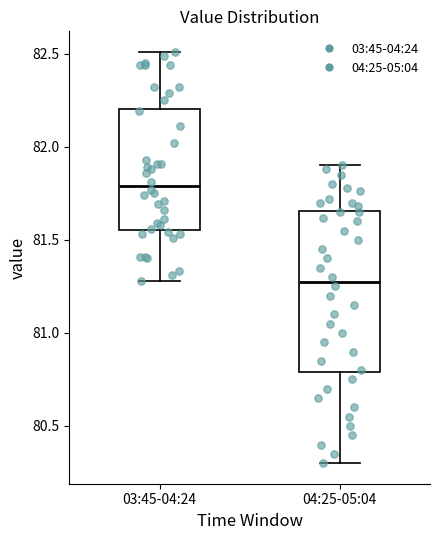

Reading left to right, read every box against the y-axis: the position of its median line, the range the box covers, and the ends of its whiskers. The values are not printed on the chart, so give them approximately, as read against the axis.

03:45-04:24: median 81.80, box 81.55 to 82.20, whiskers 81.30 to 82.50
04:25-05:04: median 81.30, box 80.80 to 81.65, whiskers 80.30 to 81.90